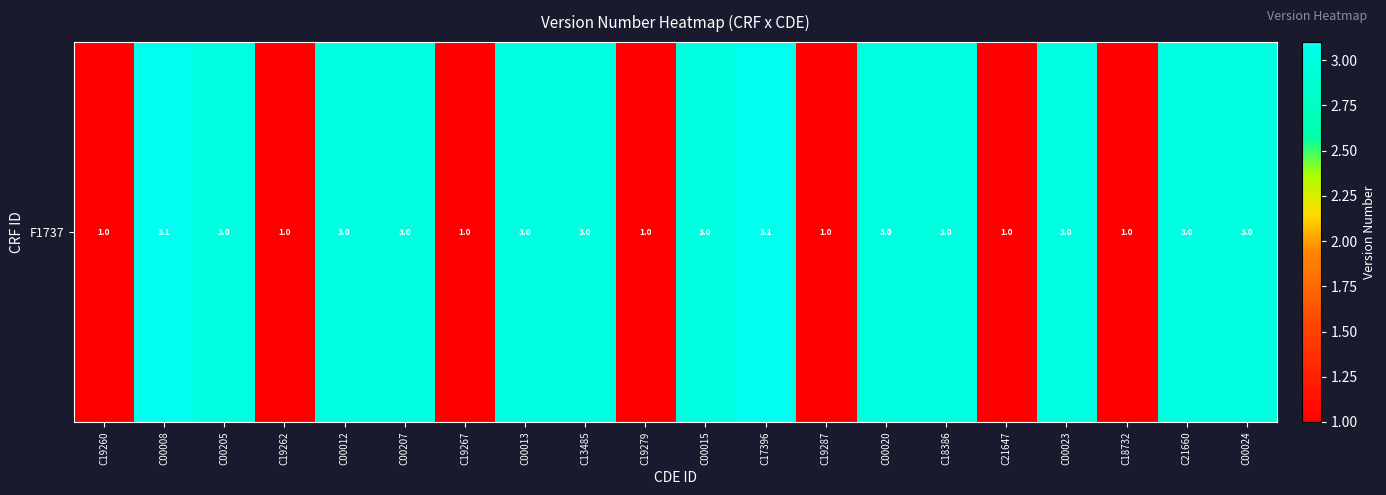

Reading right to left, transcribe all the data shown in this chart.

C00024=3.0	C21660=3.0	C18732=1.0	C00023=3.0	C21647=1.0	C18386=3.0	C00020=3.0	C19287=1.0	C17396=3.1	C00015=3.0	C19279=1.0	C13485=3.0	C00013=3.0	C19267=1.0	C00207=3.0	C00012=3.0	C19262=1.0	C00205=3.0	C00008=3.1	C19260=1.0